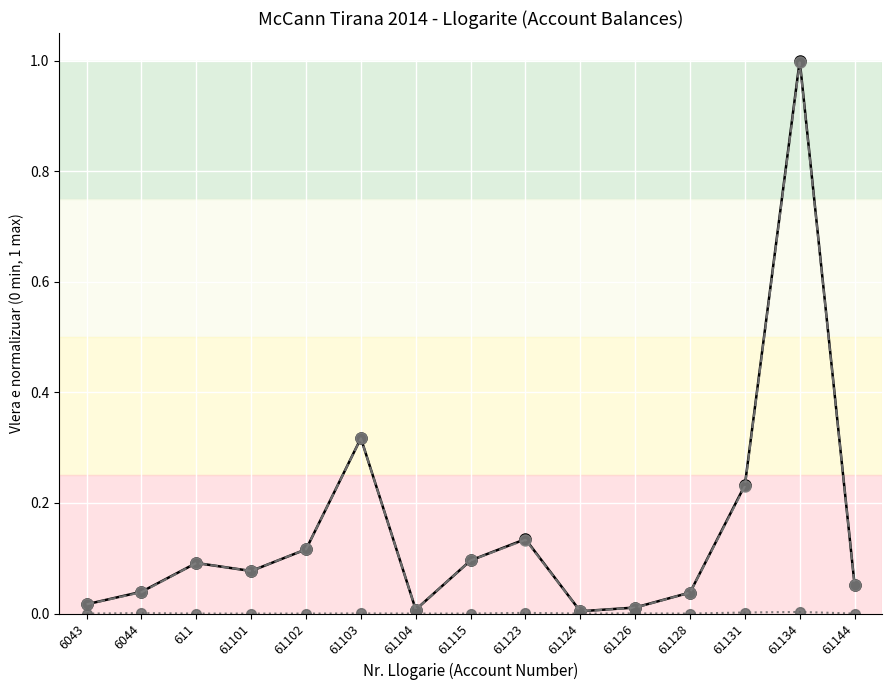

At which category is the sum across all series the highest?

61134